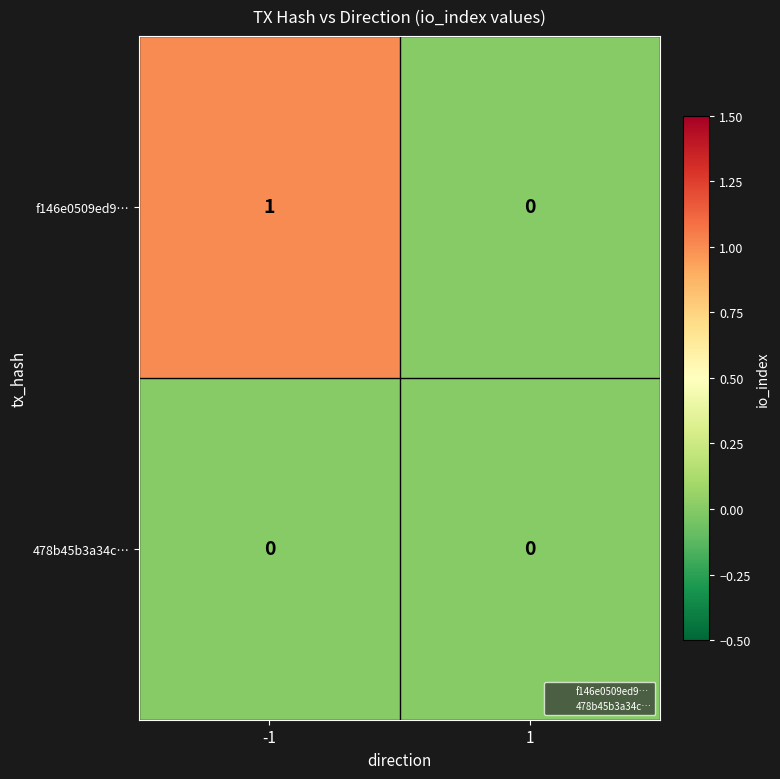

List the series in order of their overall mean, lowest first.

478b45b3a34c…, f146e0509ed9…